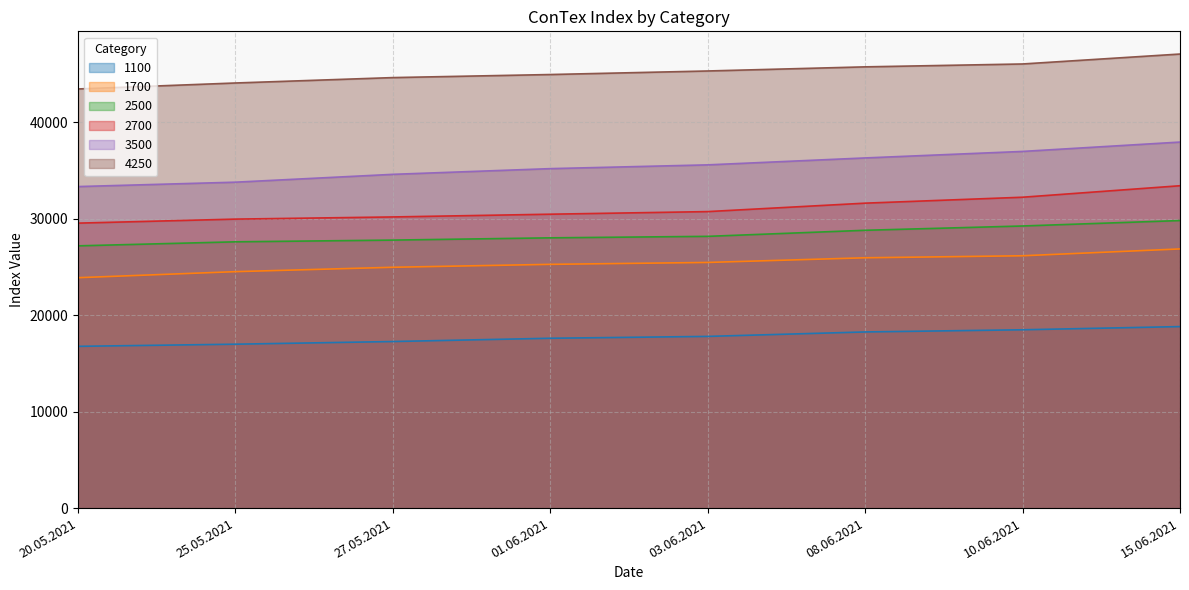

At which label is 1700 closest to 25372?

03.06.2021